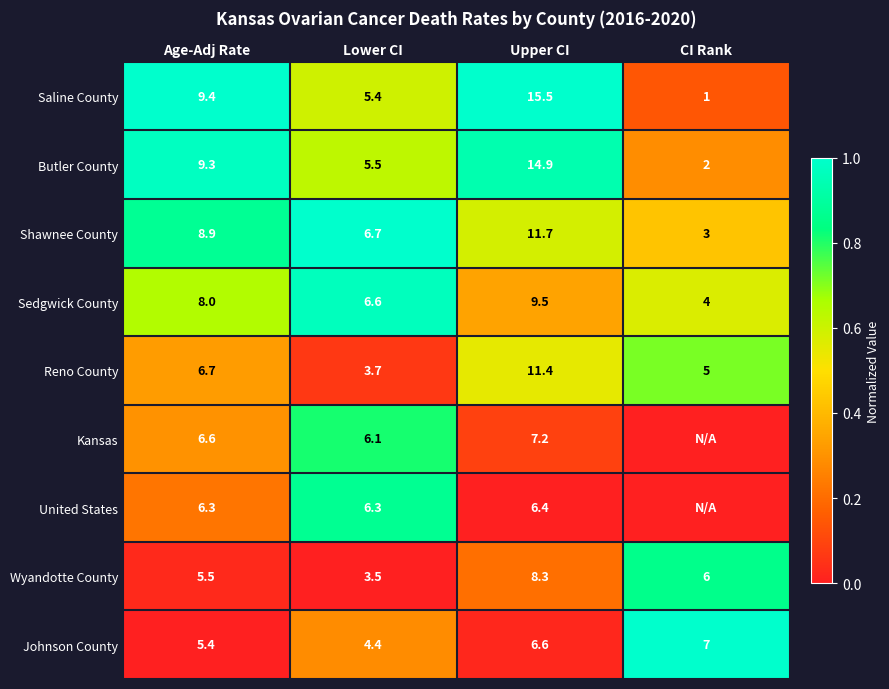

Rank the series at Age-Adj Rate from lowest to highest value.

Johnson County, Wyandotte County, United States, Kansas, Reno County, Sedgwick County, Shawnee County, Butler County, Saline County